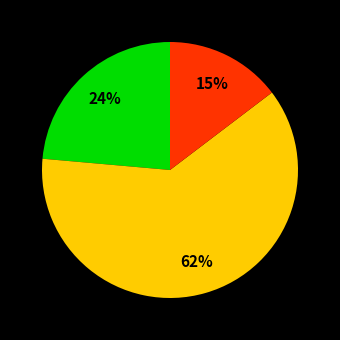

To the nearest percent, what is the average slice percentage?

33%